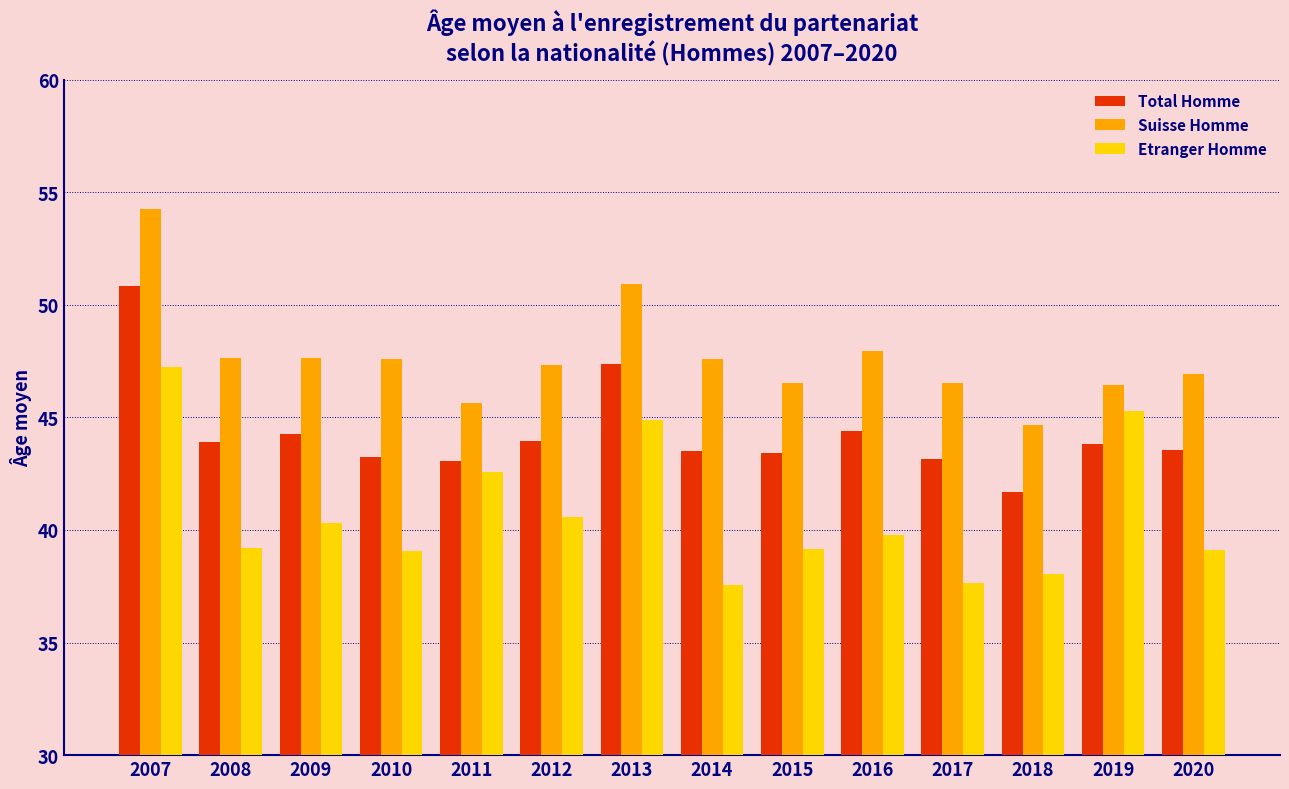

What is the smallest value displayed?

37.6